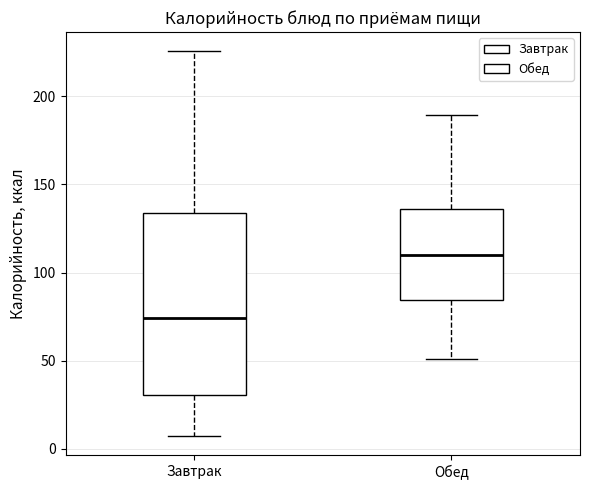

Which box is the tallest, from its lower edge to its upper edge?

Завтрак